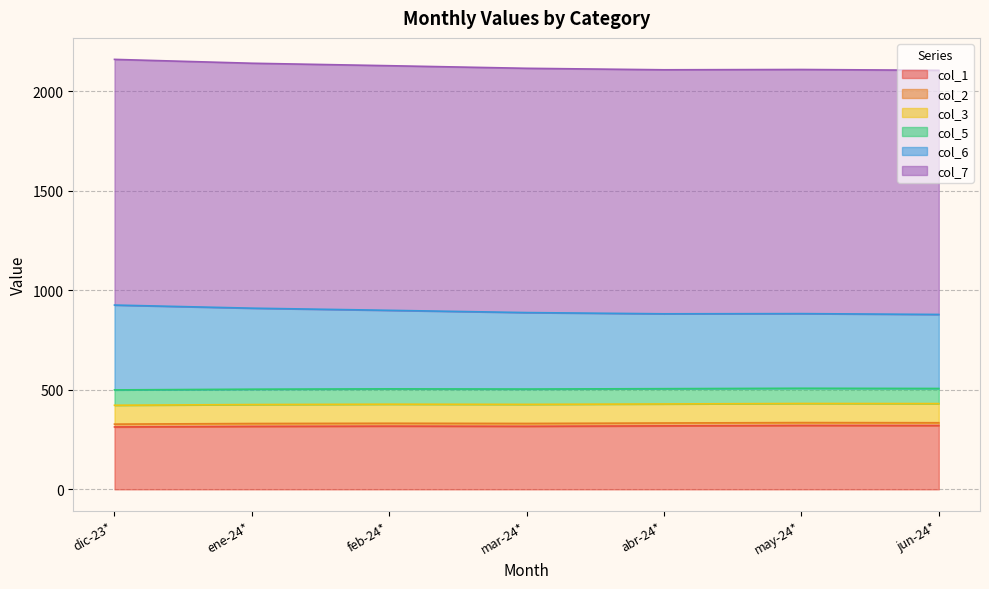

Does the chart have visible grid lines?

Yes